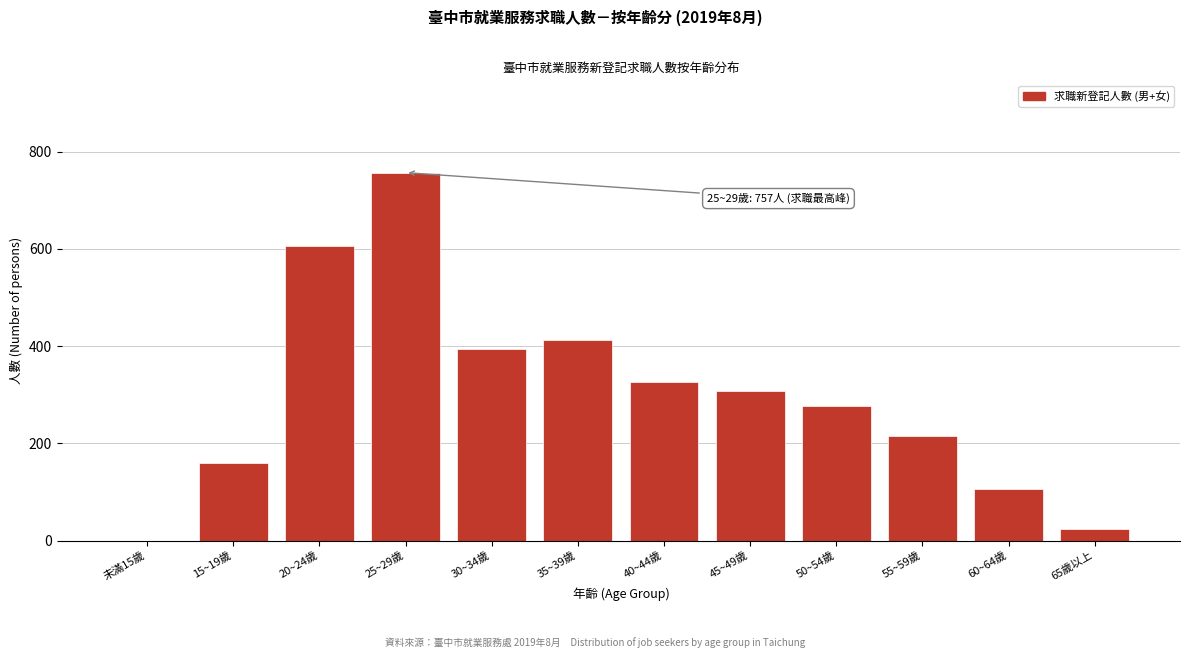

Reading left to right, extract all data points from this chart.

未滿15歲=0	15~19歲=159	20~24歲=607	25~29歲=757	30~34歲=395	35~39歲=413	40~44歲=326	45~49歲=307	50~54歲=277	55~59歲=215	60~64歲=106	65歲以上=23